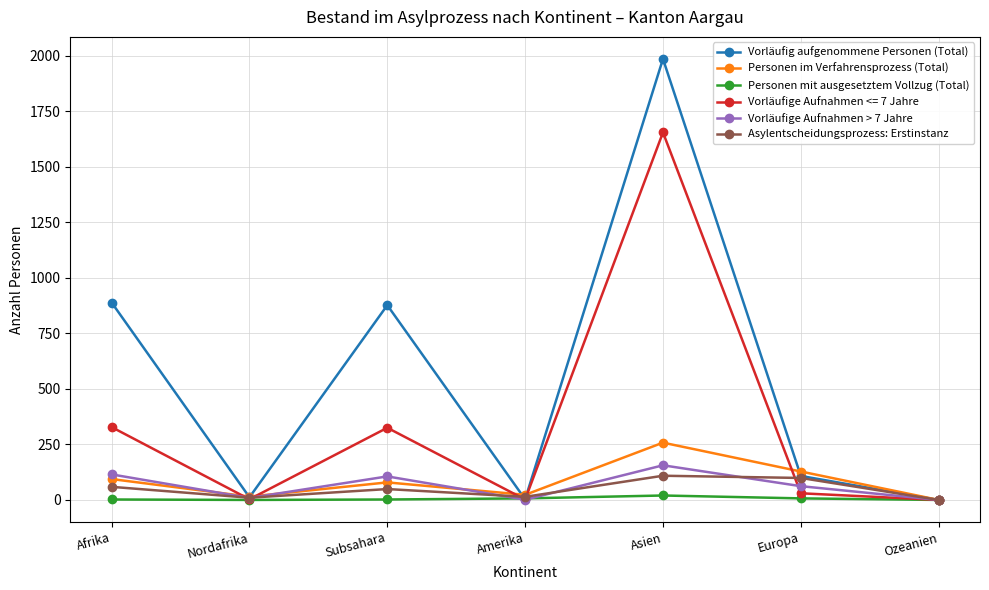

At which category does the chart reach its peak across all series?

Asien